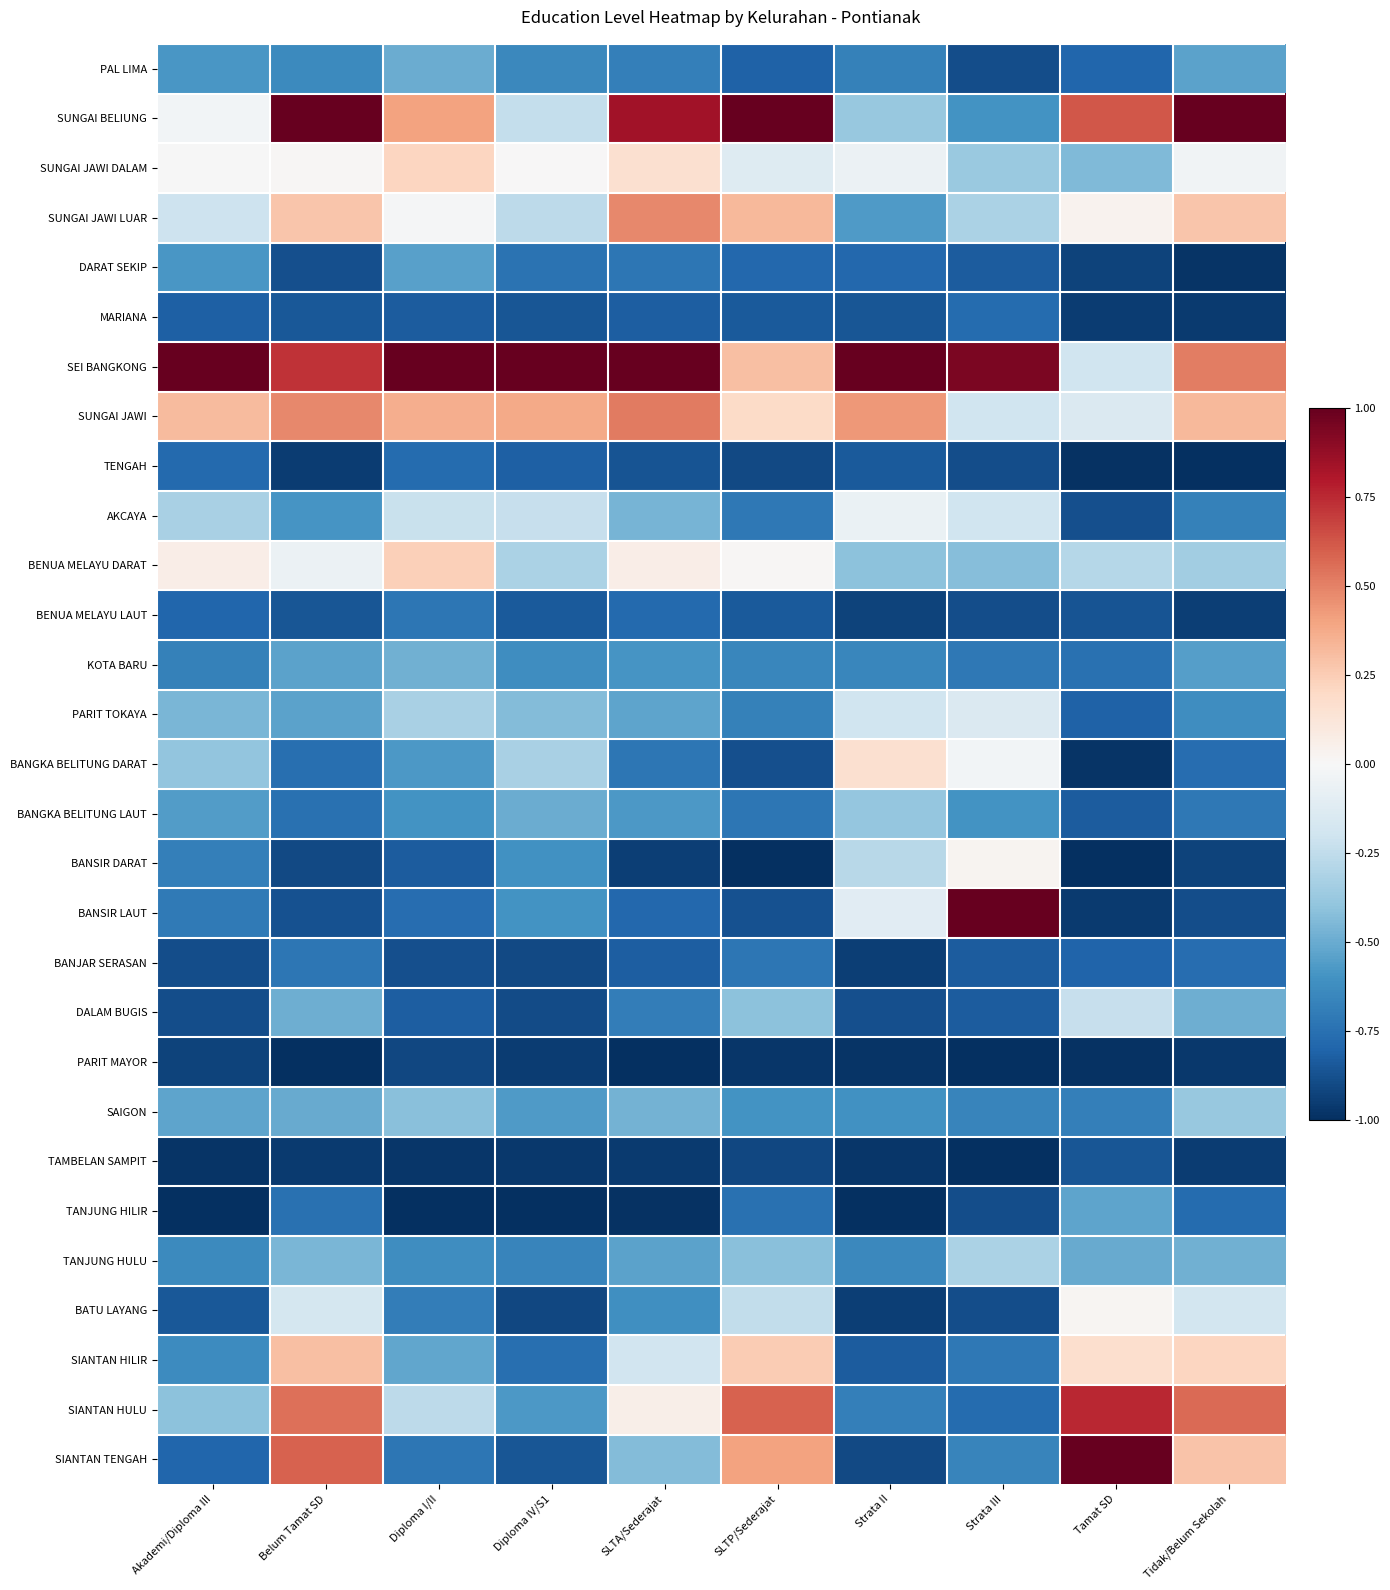

Reading left to right, extract all data points from this chart.

PAL LIMA: Akademi/Diploma III=-0.6	Belum Tamat SD=-0.6	Diploma I/II=-0.5	Diploma IV/S1=-0.6	SLTA/Sederajat=-0.7	SLTP/Sederajat=-0.8	Strata II=-0.7	Strata III=-0.9	Tamat SD=-0.8	Tidak/Belum Sekolah=-0.5
SUNGAI BELIUNG: Akademi/Diploma III=-0.0	Belum Tamat SD=1.0	Diploma I/II=0.4	Diploma IV/S1=-0.2	SLTA/Sederajat=0.8	SLTP/Sederajat=1.0	Strata II=-0.4	Strata III=-0.6	Tamat SD=0.6	Tidak/Belum Sekolah=1.0
SUNGAI JAWI DALAM: Akademi/Diploma III=-0.0	Belum Tamat SD=0.0	Diploma I/II=0.2	Diploma IV/S1=0.0	SLTA/Sederajat=0.2	SLTP/Sederajat=-0.1	Strata II=-0.1	Strata III=-0.4	Tamat SD=-0.4	Tidak/Belum Sekolah=-0.0
SUNGAI JAWI LUAR: Akademi/Diploma III=-0.2	Belum Tamat SD=0.3	Diploma I/II=-0.0	Diploma IV/S1=-0.3	SLTA/Sederajat=0.5	SLTP/Sederajat=0.3	Strata II=-0.6	Strata III=-0.3	Tamat SD=0.0	Tidak/Belum Sekolah=0.3
DARAT SEKIP: Akademi/Diploma III=-0.6	Belum Tamat SD=-0.9	Diploma I/II=-0.5	Diploma IV/S1=-0.7	SLTA/Sederajat=-0.7	SLTP/Sederajat=-0.8	Strata II=-0.8	Strata III=-0.8	Tamat SD=-0.9	Tidak/Belum Sekolah=-1.0
MARIANA: Akademi/Diploma III=-0.8	Belum Tamat SD=-0.9	Diploma I/II=-0.8	Diploma IV/S1=-0.9	SLTA/Sederajat=-0.8	SLTP/Sederajat=-0.8	Strata II=-0.9	Strata III=-0.8	Tamat SD=-1.0	Tidak/Belum Sekolah=-1.0
SEI BANGKONG: Akademi/Diploma III=1.0	Belum Tamat SD=0.7	Diploma I/II=1.0	Diploma IV/S1=1.0	SLTA/Sederajat=1.0	SLTP/Sederajat=0.3	Strata II=1.0	Strata III=0.9	Tamat SD=-0.2	Tidak/Belum Sekolah=0.5
SUNGAI JAWI: Akademi/Diploma III=0.3	Belum Tamat SD=0.5	Diploma I/II=0.4	Diploma IV/S1=0.4	SLTA/Sederajat=0.5	SLTP/Sederajat=0.2	Strata II=0.4	Strata III=-0.2	Tamat SD=-0.1	Tidak/Belum Sekolah=0.3
TENGAH: Akademi/Diploma III=-0.8	Belum Tamat SD=-0.9	Diploma I/II=-0.8	Diploma IV/S1=-0.8	SLTA/Sederajat=-0.9	SLTP/Sederajat=-0.9	Strata II=-0.8	Strata III=-0.9	Tamat SD=-1.0	Tidak/Belum Sekolah=-1.0
AKCAYA: Akademi/Diploma III=-0.3	Belum Tamat SD=-0.6	Diploma I/II=-0.2	Diploma IV/S1=-0.2	SLTA/Sederajat=-0.5	SLTP/Sederajat=-0.7	Strata II=-0.1	Strata III=-0.2	Tamat SD=-0.9	Tidak/Belum Sekolah=-0.7
BENUA MELAYU DARAT: Akademi/Diploma III=0.1	Belum Tamat SD=-0.1	Diploma I/II=0.2	Diploma IV/S1=-0.3	SLTA/Sederajat=0.1	SLTP/Sederajat=0.0	Strata II=-0.4	Strata III=-0.4	Tamat SD=-0.3	Tidak/Belum Sekolah=-0.3
BENUA MELAYU LAUT: Akademi/Diploma III=-0.8	Belum Tamat SD=-0.9	Diploma I/II=-0.7	Diploma IV/S1=-0.8	SLTA/Sederajat=-0.8	SLTP/Sederajat=-0.8	Strata II=-0.9	Strata III=-0.9	Tamat SD=-0.9	Tidak/Belum Sekolah=-0.9
KOTA BARU: Akademi/Diploma III=-0.7	Belum Tamat SD=-0.5	Diploma I/II=-0.5	Diploma IV/S1=-0.6	SLTA/Sederajat=-0.6	SLTP/Sederajat=-0.7	Strata II=-0.7	Strata III=-0.7	Tamat SD=-0.7	Tidak/Belum Sekolah=-0.6
PARIT TOKAYA: Akademi/Diploma III=-0.5	Belum Tamat SD=-0.5	Diploma I/II=-0.3	Diploma IV/S1=-0.4	SLTA/Sederajat=-0.5	SLTP/Sederajat=-0.7	Strata II=-0.2	Strata III=-0.1	Tamat SD=-0.8	Tidak/Belum Sekolah=-0.6
BANGKA BELITUNG DARAT: Akademi/Diploma III=-0.4	Belum Tamat SD=-0.8	Diploma I/II=-0.6	Diploma IV/S1=-0.3	SLTA/Sederajat=-0.7	SLTP/Sederajat=-0.9	Strata II=0.2	Strata III=-0.0	Tamat SD=-1.0	Tidak/Belum Sekolah=-0.8
BANGKA BELITUNG LAUT: Akademi/Diploma III=-0.6	Belum Tamat SD=-0.7	Diploma I/II=-0.6	Diploma IV/S1=-0.5	SLTA/Sederajat=-0.6	SLTP/Sederajat=-0.7	Strata II=-0.4	Strata III=-0.6	Tamat SD=-0.8	Tidak/Belum Sekolah=-0.7
BANSIR DARAT: Akademi/Diploma III=-0.7	Belum Tamat SD=-0.9	Diploma I/II=-0.8	Diploma IV/S1=-0.6	SLTA/Sederajat=-0.9	SLTP/Sederajat=-1.0	Strata II=-0.3	Strata III=0.0	Tamat SD=-1.0	Tidak/Belum Sekolah=-0.9
BANSIR LAUT: Akademi/Diploma III=-0.7	Belum Tamat SD=-0.9	Diploma I/II=-0.8	Diploma IV/S1=-0.6	SLTA/Sederajat=-0.8	SLTP/Sederajat=-0.9	Strata II=-0.1	Strata III=1.0	Tamat SD=-1.0	Tidak/Belum Sekolah=-0.9
BANJAR SERASAN: Akademi/Diploma III=-0.9	Belum Tamat SD=-0.7	Diploma I/II=-0.9	Diploma IV/S1=-0.9	SLTA/Sederajat=-0.8	SLTP/Sederajat=-0.7	Strata II=-0.9	Strata III=-0.8	Tamat SD=-0.8	Tidak/Belum Sekolah=-0.8
DALAM BUGIS: Akademi/Diploma III=-0.9	Belum Tamat SD=-0.5	Diploma I/II=-0.8	Diploma IV/S1=-0.9	SLTA/Sederajat=-0.7	SLTP/Sederajat=-0.4	Strata II=-0.9	Strata III=-0.8	Tamat SD=-0.2	Tidak/Belum Sekolah=-0.5
PARIT MAYOR: Akademi/Diploma III=-0.9	Belum Tamat SD=-1.0	Diploma I/II=-0.9	Diploma IV/S1=-1.0	SLTA/Sederajat=-1.0	SLTP/Sederajat=-1.0	Strata II=-1.0	Strata III=-1.0	Tamat SD=-1.0	Tidak/Belum Sekolah=-1.0
SAIGON: Akademi/Diploma III=-0.5	Belum Tamat SD=-0.5	Diploma I/II=-0.4	Diploma IV/S1=-0.6	SLTA/Sederajat=-0.5	SLTP/Sederajat=-0.6	Strata II=-0.6	Strata III=-0.7	Tamat SD=-0.7	Tidak/Belum Sekolah=-0.4
TAMBELAN SAMPIT: Akademi/Diploma III=-1.0	Belum Tamat SD=-1.0	Diploma I/II=-1.0	Diploma IV/S1=-1.0	SLTA/Sederajat=-1.0	SLTP/Sederajat=-0.9	Strata II=-1.0	Strata III=-1.0	Tamat SD=-0.9	Tidak/Belum Sekolah=-0.9
TANJUNG HILIR: Akademi/Diploma III=-1.0	Belum Tamat SD=-0.7	Diploma I/II=-1.0	Diploma IV/S1=-1.0	SLTA/Sederajat=-1.0	SLTP/Sederajat=-0.7	Strata II=-1.0	Strata III=-0.9	Tamat SD=-0.5	Tidak/Belum Sekolah=-0.8
TANJUNG HULU: Akademi/Diploma III=-0.6	Belum Tamat SD=-0.5	Diploma I/II=-0.6	Diploma IV/S1=-0.7	SLTA/Sederajat=-0.5	SLTP/Sederajat=-0.4	Strata II=-0.6	Strata III=-0.3	Tamat SD=-0.5	Tidak/Belum Sekolah=-0.5
BATU LAYANG: Akademi/Diploma III=-0.8	Belum Tamat SD=-0.2	Diploma I/II=-0.7	Diploma IV/S1=-0.9	SLTA/Sederajat=-0.6	SLTP/Sederajat=-0.2	Strata II=-0.9	Strata III=-0.9	Tamat SD=0.0	Tidak/Belum Sekolah=-0.2
SIANTAN HILIR: Akademi/Diploma III=-0.6	Belum Tamat SD=0.3	Diploma I/II=-0.5	Diploma IV/S1=-0.8	SLTA/Sederajat=-0.2	SLTP/Sederajat=0.3	Strata II=-0.8	Strata III=-0.7	Tamat SD=0.2	Tidak/Belum Sekolah=0.2
SIANTAN HULU: Akademi/Diploma III=-0.4	Belum Tamat SD=0.6	Diploma I/II=-0.3	Diploma IV/S1=-0.6	SLTA/Sederajat=0.1	SLTP/Sederajat=0.6	Strata II=-0.7	Strata III=-0.8	Tamat SD=0.8	Tidak/Belum Sekolah=0.6
SIANTAN TENGAH: Akademi/Diploma III=-0.8	Belum Tamat SD=0.6	Diploma I/II=-0.7	Diploma IV/S1=-0.9	SLTA/Sederajat=-0.4	SLTP/Sederajat=0.4	Strata II=-0.9	Strata III=-0.7	Tamat SD=1.0	Tidak/Belum Sekolah=0.3